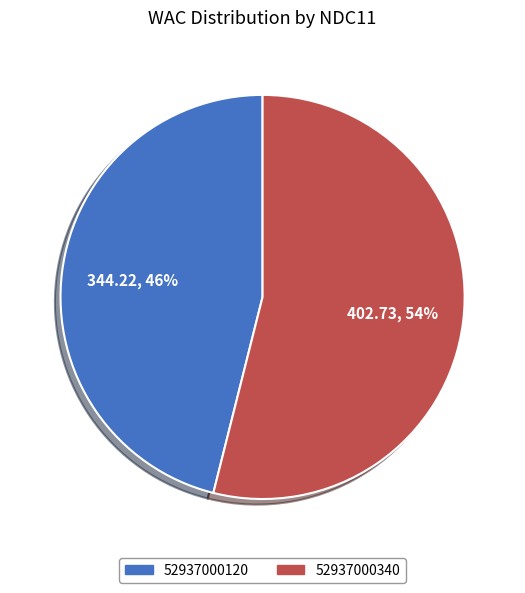

Which slice is the largest?

52937000340